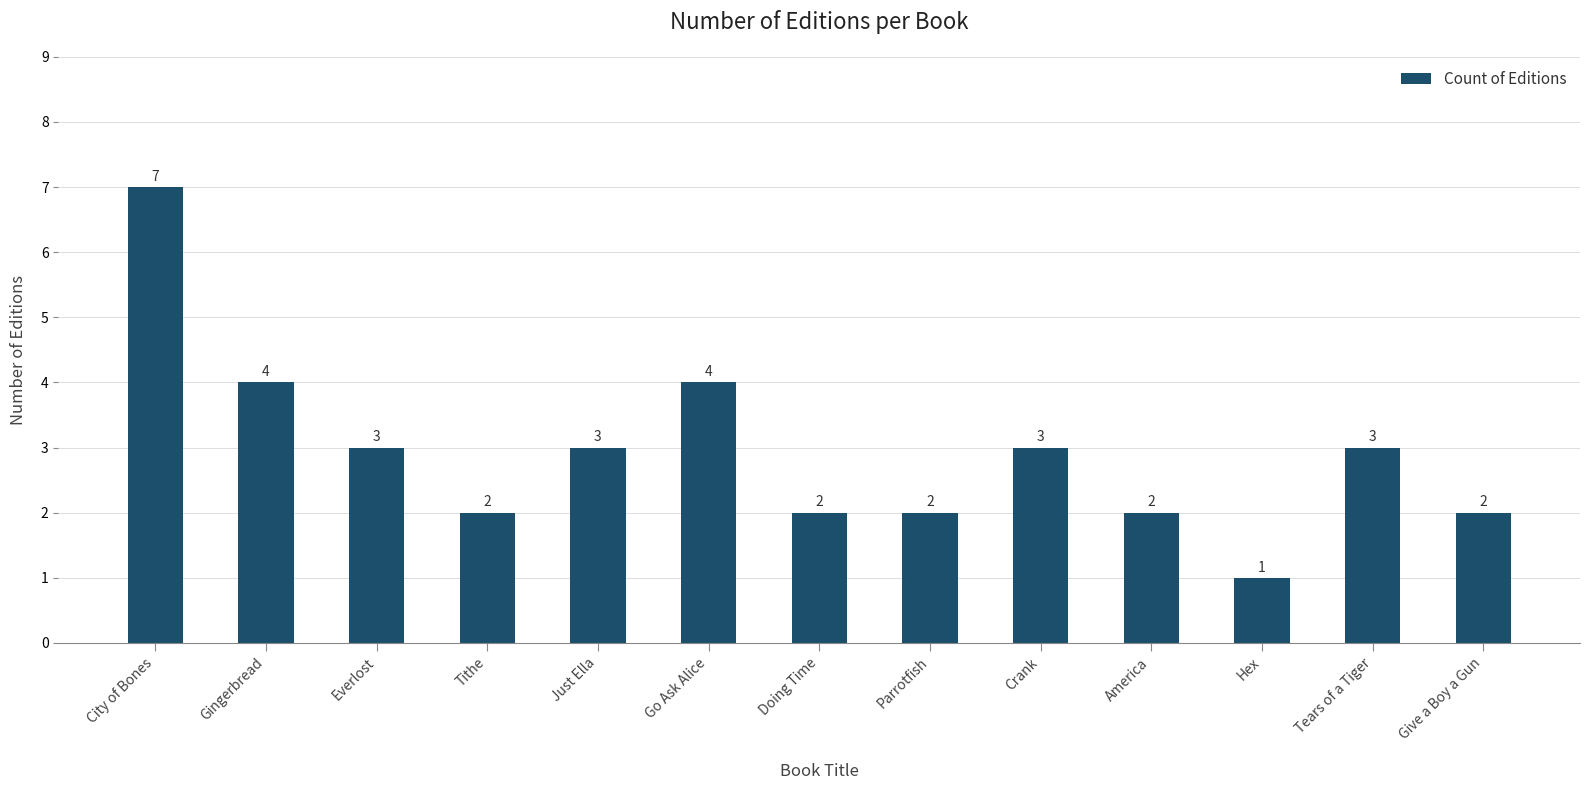

How many data points are less than 3?

6